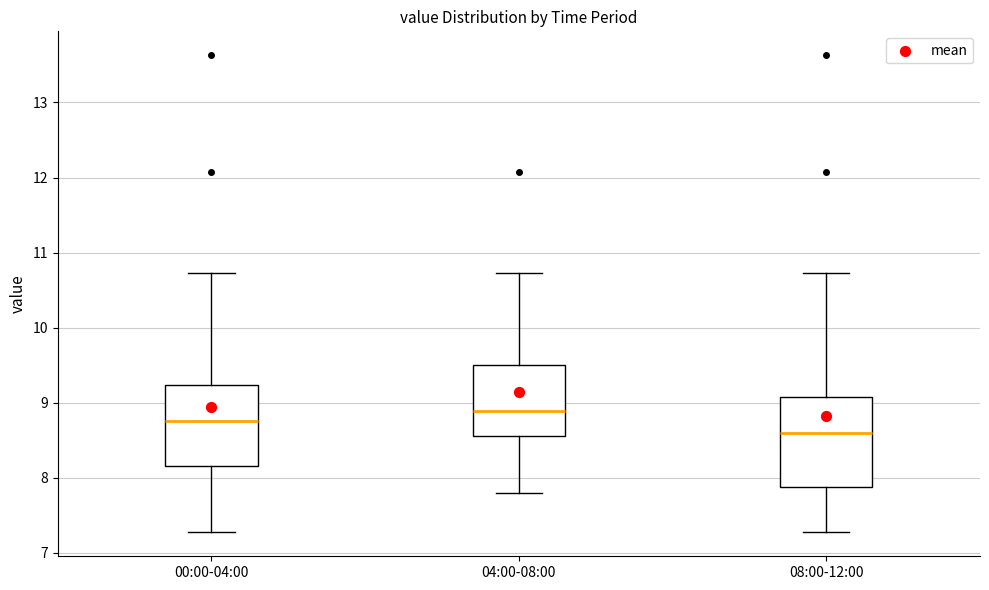

Reading left to right, read every box against the y-axis: the position of its median line, the range the box covers, and the ends of its whiskers. The values are not printed on the chart, so give them approximately, as read against the axis.

00:00-04:00: median 8.8, box 8.2 to 9.2, whiskers 7.3 to 10.7
04:00-08:00: median 8.9, box 8.6 to 9.5, whiskers 7.8 to 10.7
08:00-12:00: median 8.6, box 7.9 to 9.1, whiskers 7.3 to 10.7